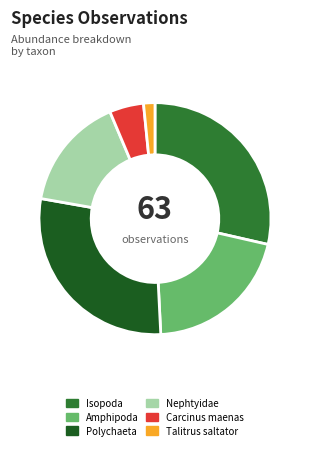

The Polychaeta slice represents 29% of the pie. True or false?

True